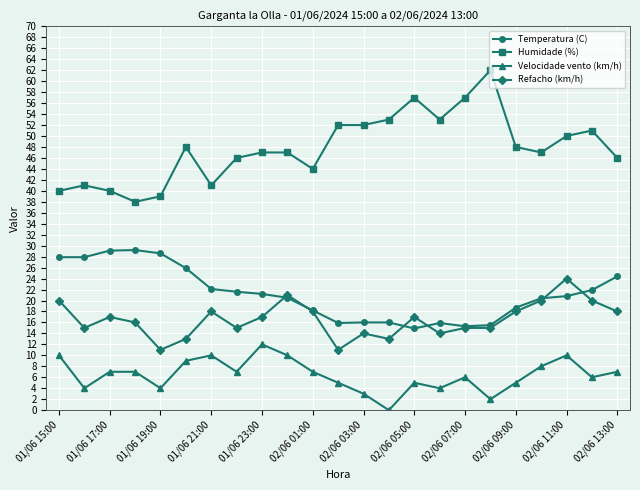

At how many categories does at least one series exceed 49?

9